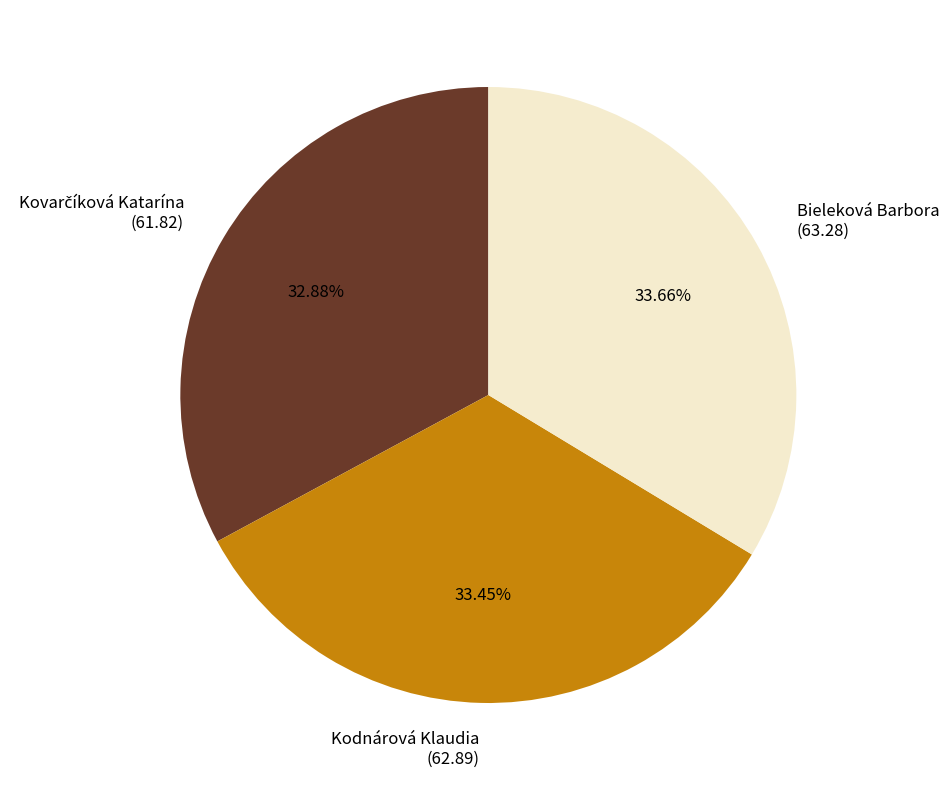

What percentage do Bieleková Barbora and Kodnárová Klaudia together represent?

67.1%